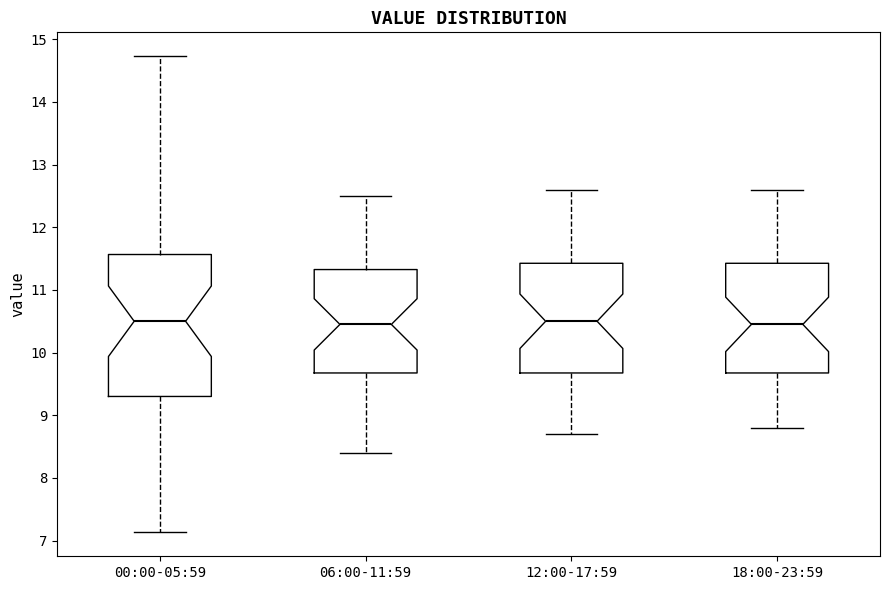

Where is the lower edge of the box for 06:00-11:59 on the y-axis? The values are not printed on the chart, so give them approximately, as read against the axis.

9.7